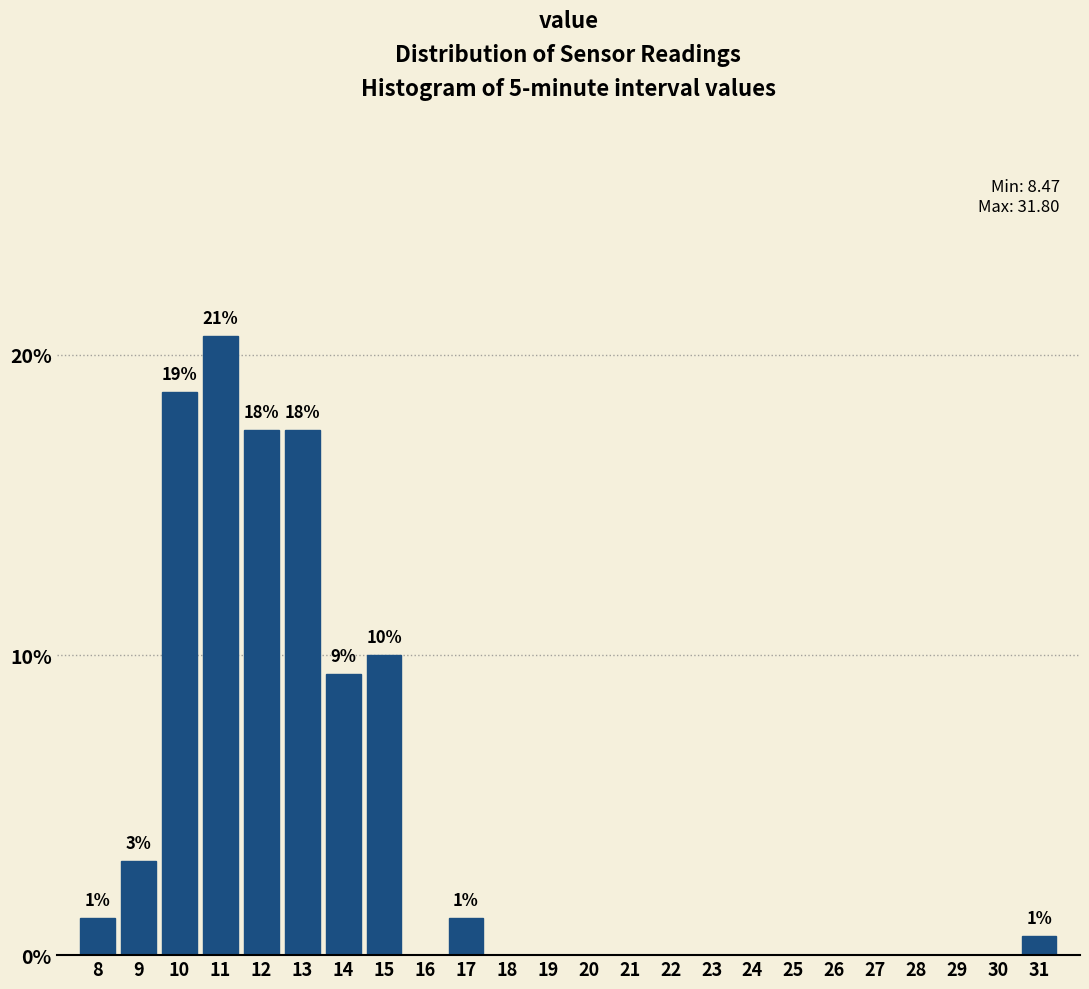

What is the maximum value shown in the chart?

20.6